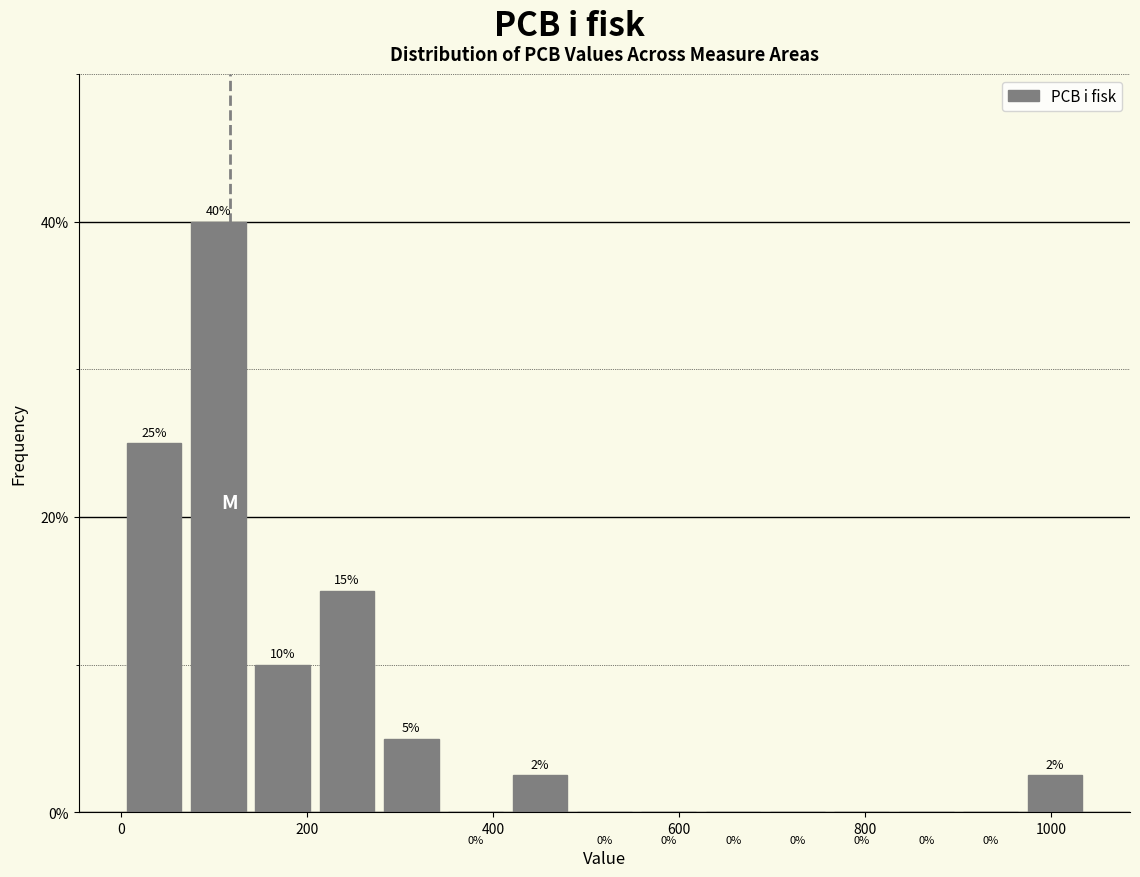

Around what value on the x-axis is the tallest bar? Give the approximate position of its centre, as read against the axis.

100